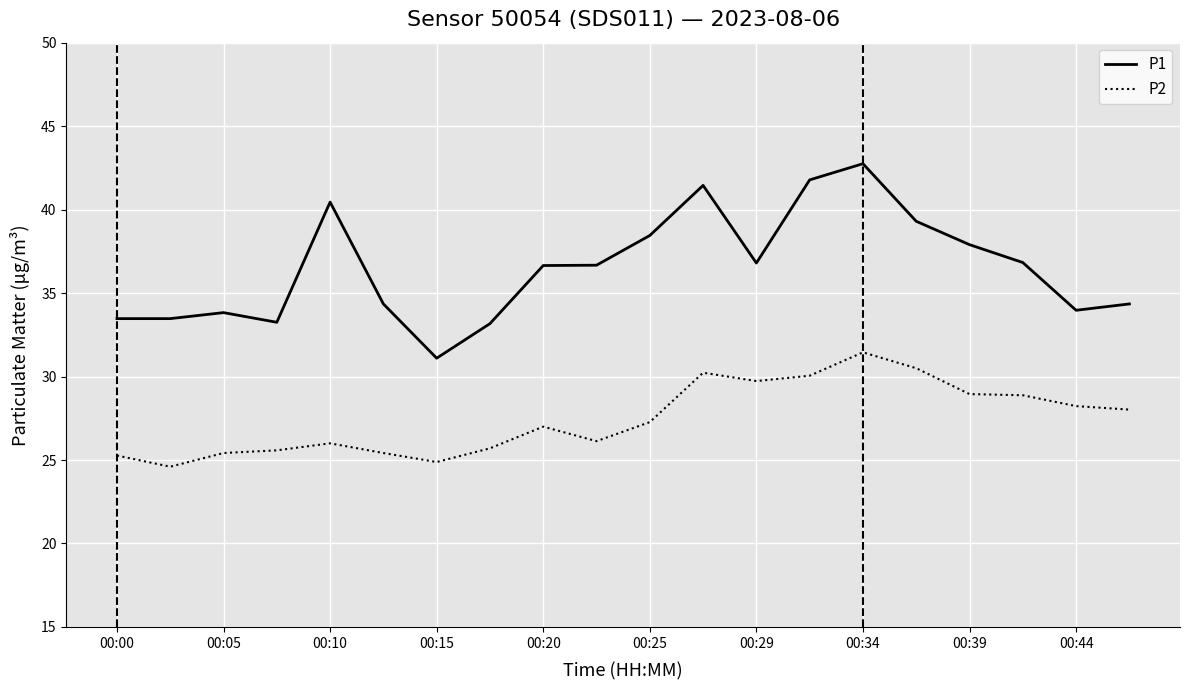

Which series has the largest range (max minus min)?

P1